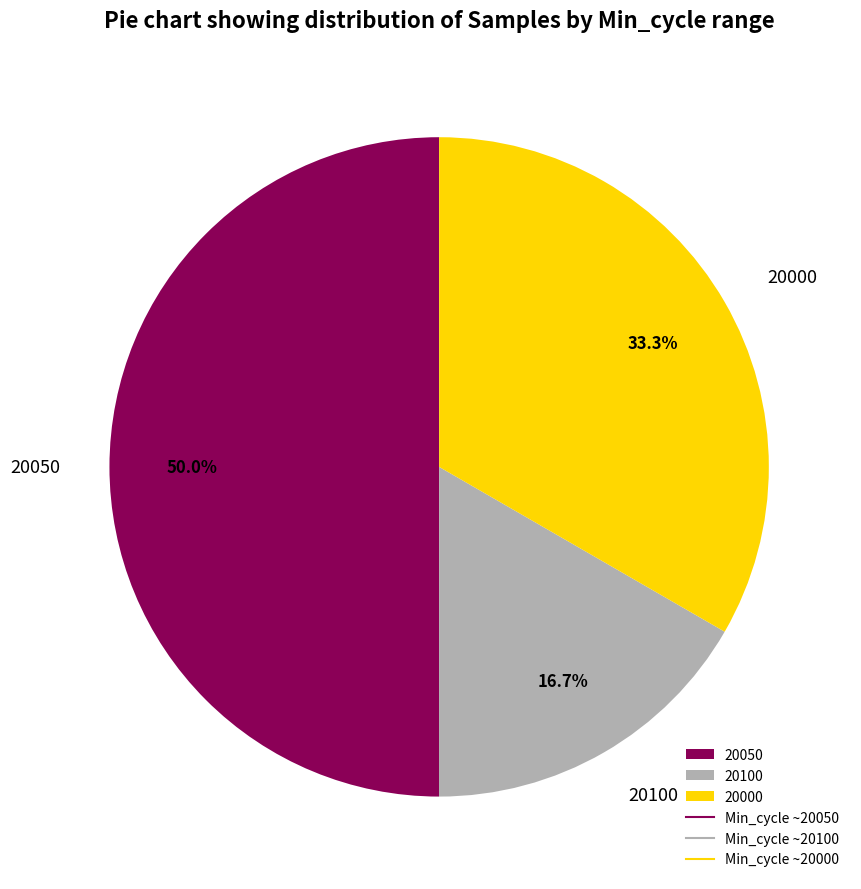

Rank the categories by value from highest to lowest.

20050, 20000, 20100